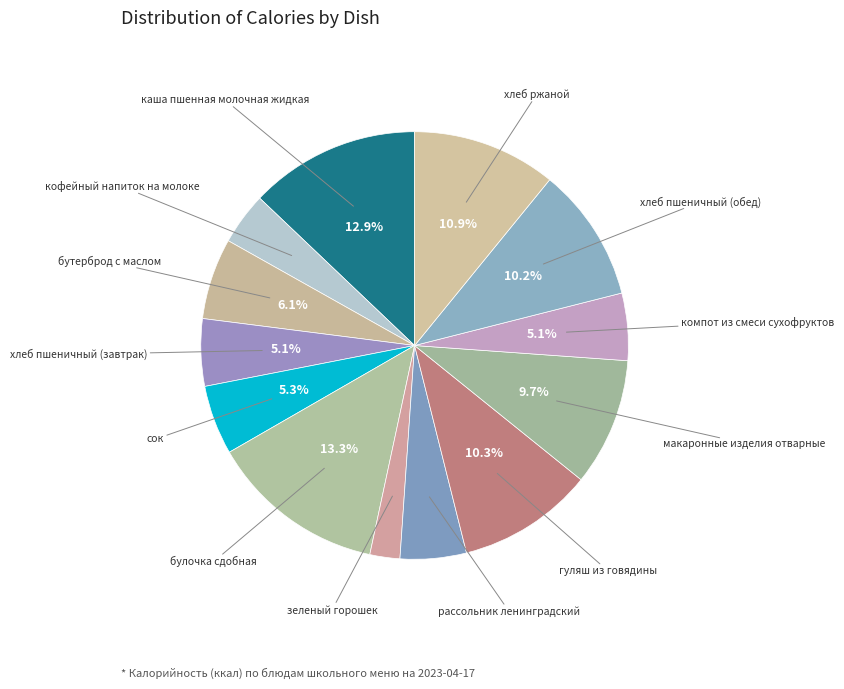

Count the number of slices in the pie.

13